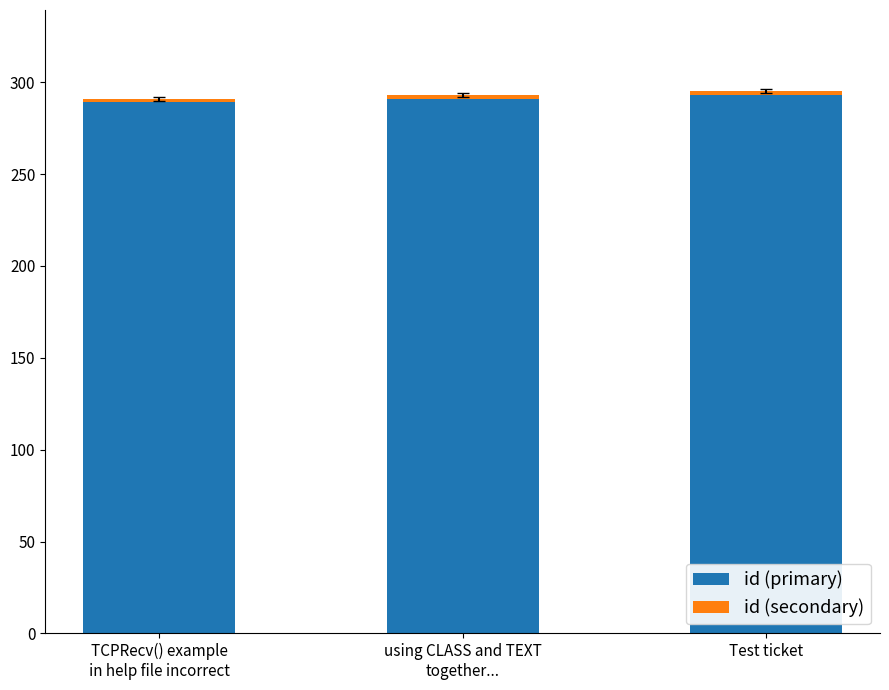

Is it true that id (primary) equals 123 at Test ticket?

False